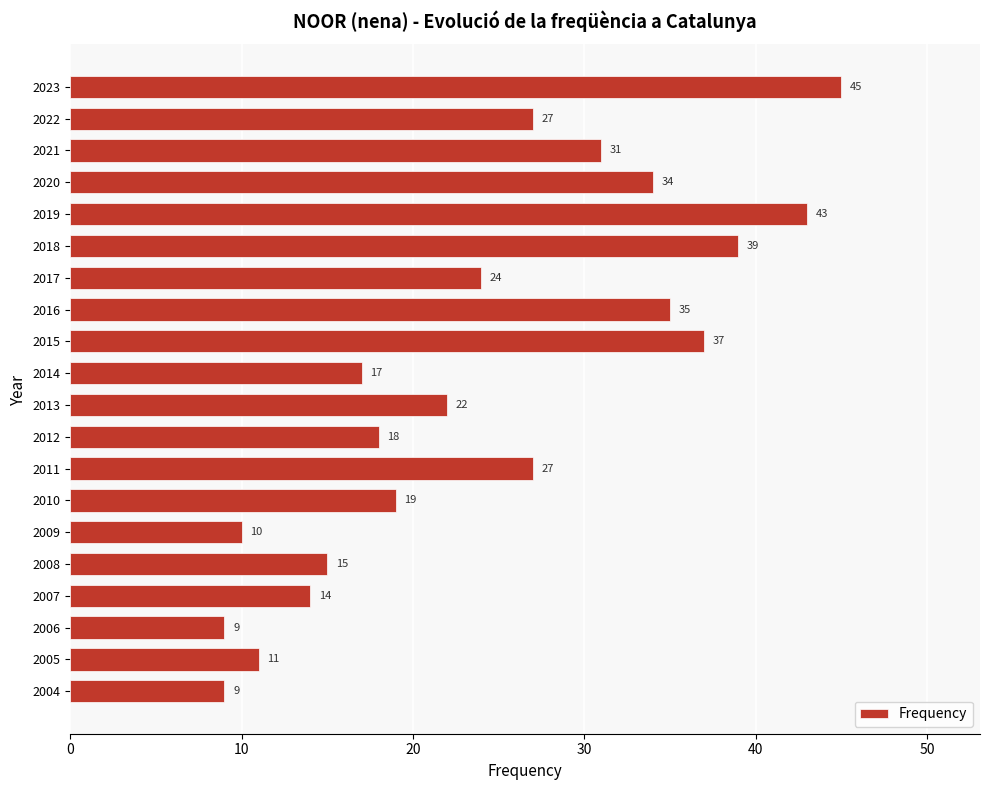

Reading top to bottom, transcribe all the data shown in this chart.

45	27	31	34	43	39	24	35	37	17	22	18	27	19	10	15	14	9	11	9